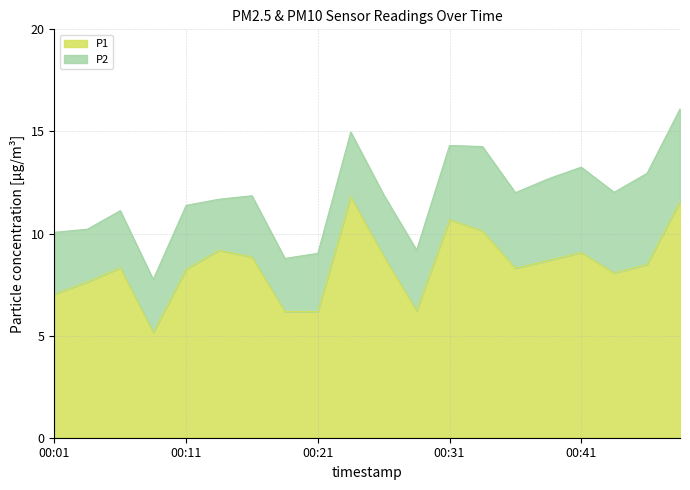

The chart shows a value of 5.2 at 00:11. True or false?

False